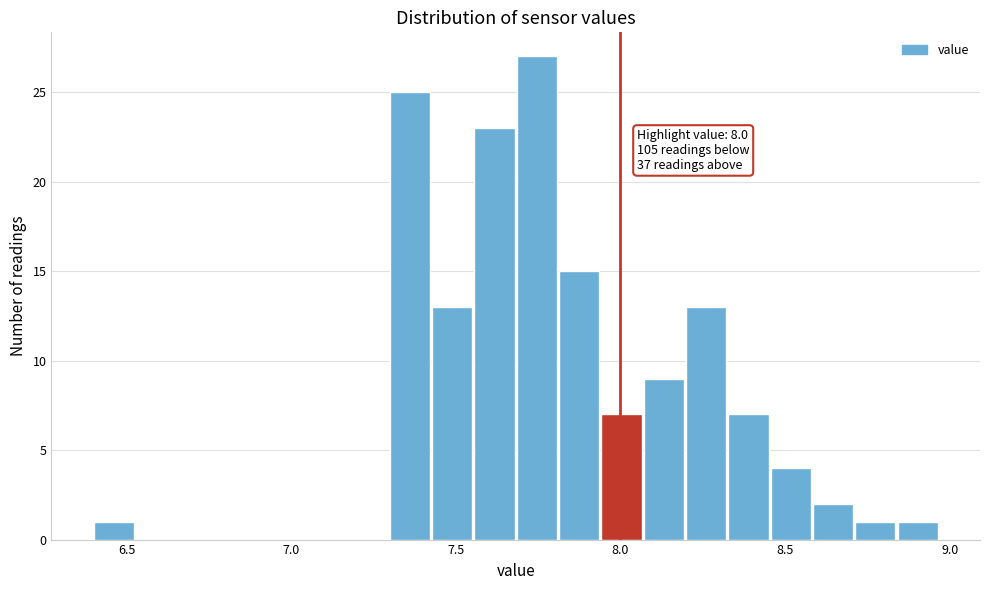

Around what value on the x-axis is the tallest bar? Give the approximate position of its centre, as read against the axis.

7.75